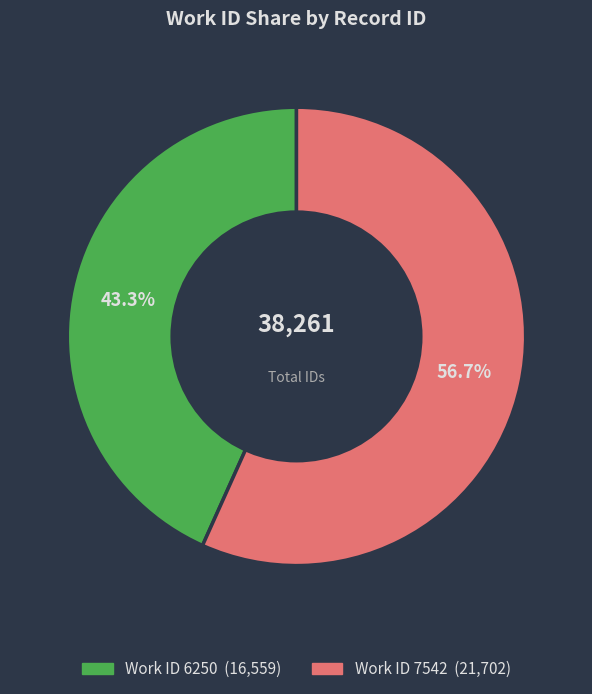

Is there any slice that represents more than half of the pie?

Yes